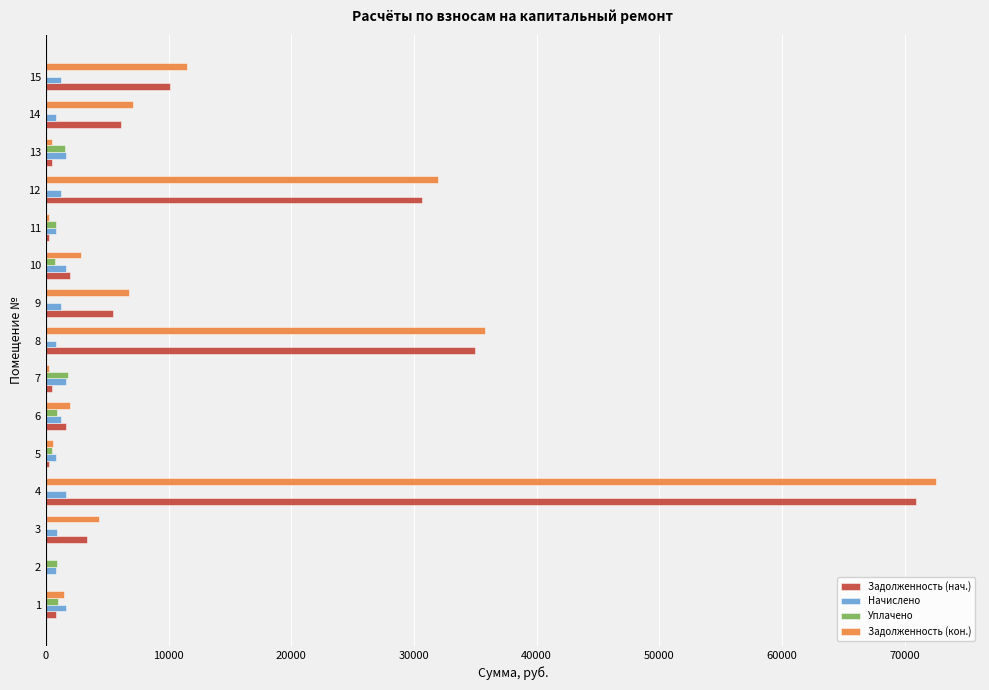

What is the sum of all Начислено values?

18179.3